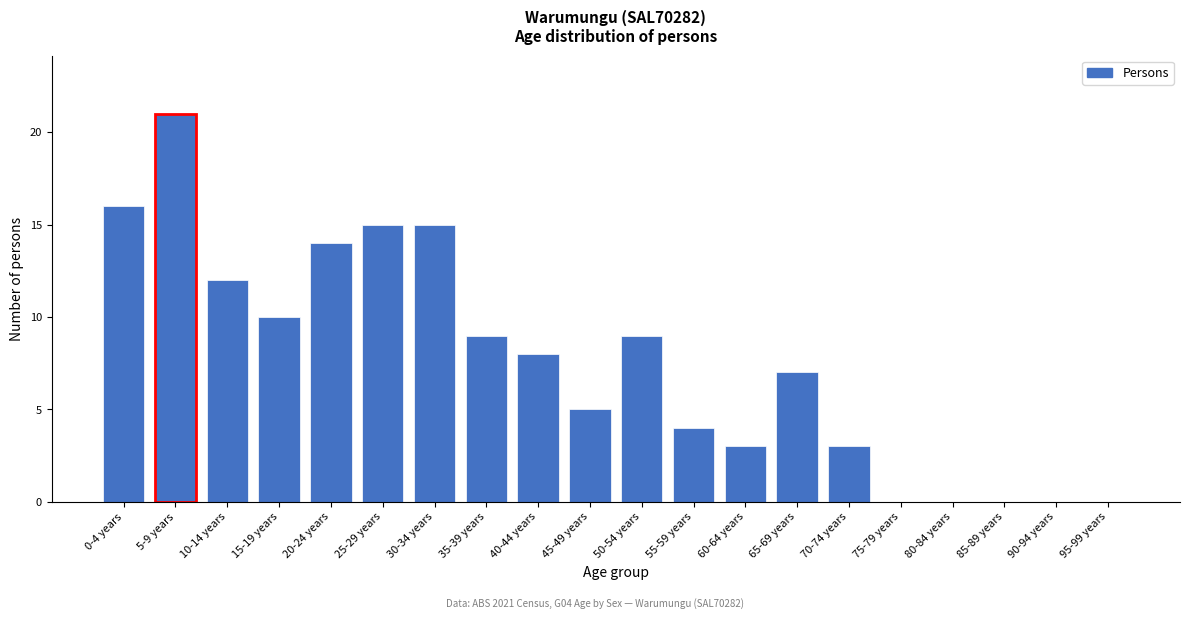

Reading left to right, list all the values displayed in this chart.

0-4 years=16	5-9 years=21	10-14 years=12	15-19 years=10	20-24 years=14	25-29 years=15	30-34 years=15	35-39 years=9	40-44 years=8	45-49 years=5	50-54 years=9	55-59 years=4	60-64 years=3	65-69 years=7	70-74 years=3	75-79 years=0	80-84 years=0	85-89 years=0	90-94 years=0	95-99 years=0